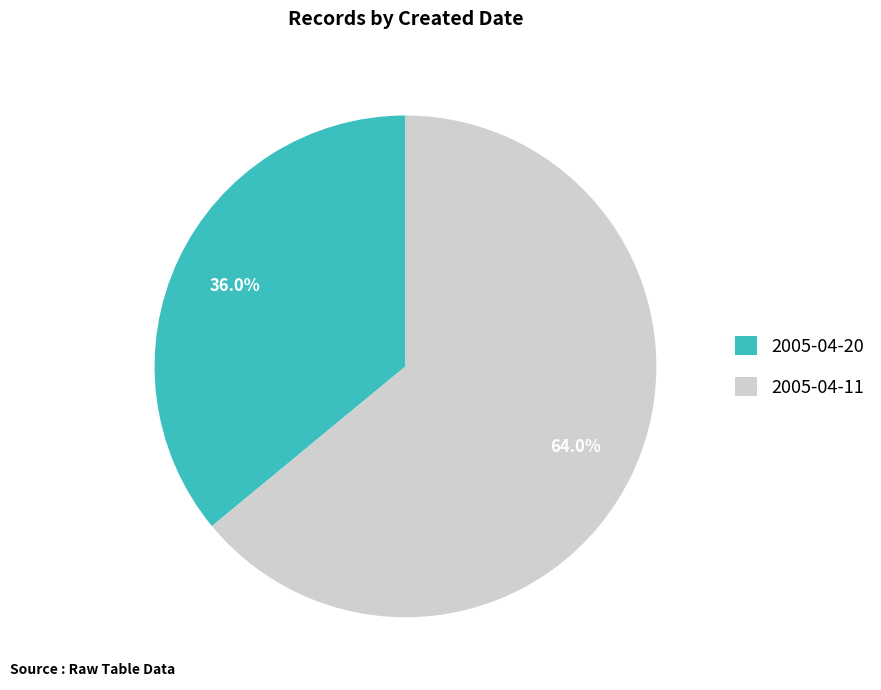

Is the sum of 2005-04-20 and 2005-04-11 greater than half?

Yes